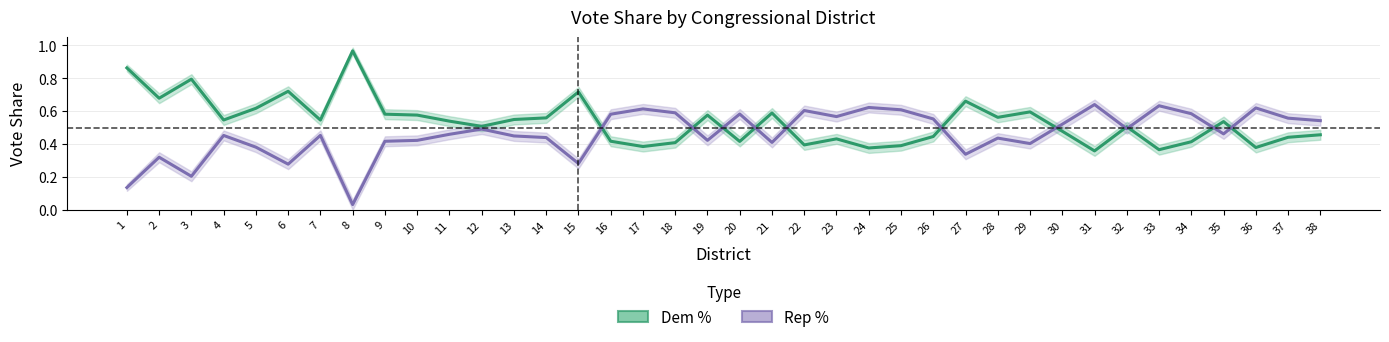

Does the chart display data point markers on the line(s)?

No